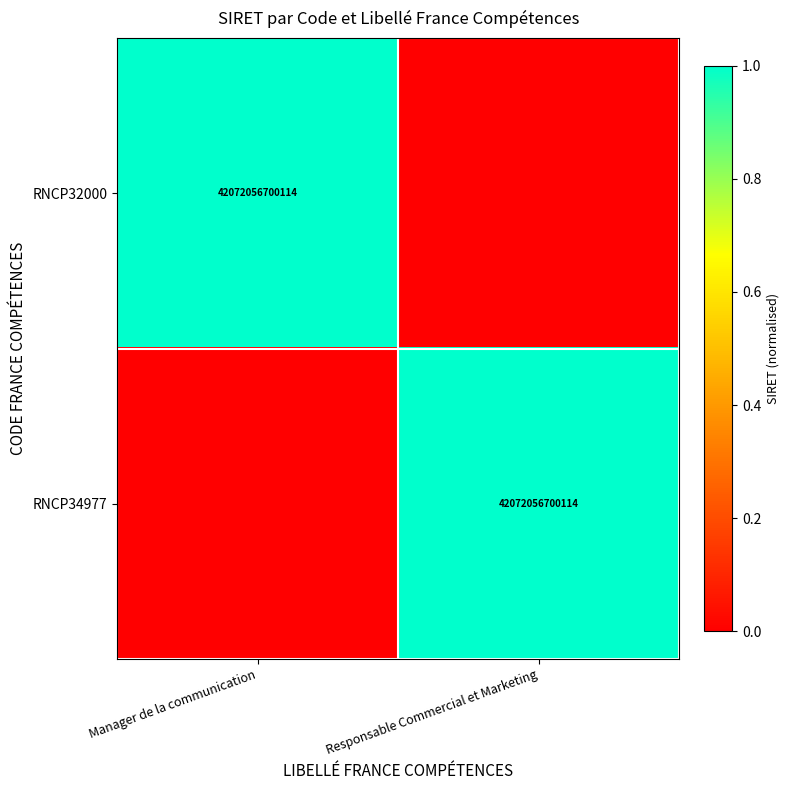

Which label corresponds to the smallest value in the chart?

Responsable Commercial et Marketing